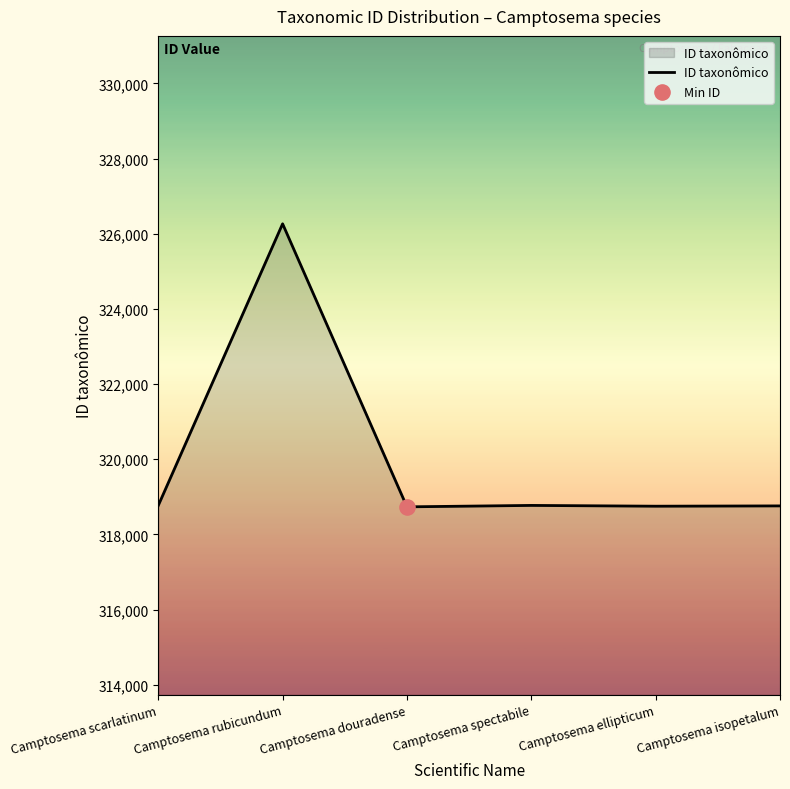

What is the change in value from Camptosema scarlatinum to Camptosema isopetalum?

-9